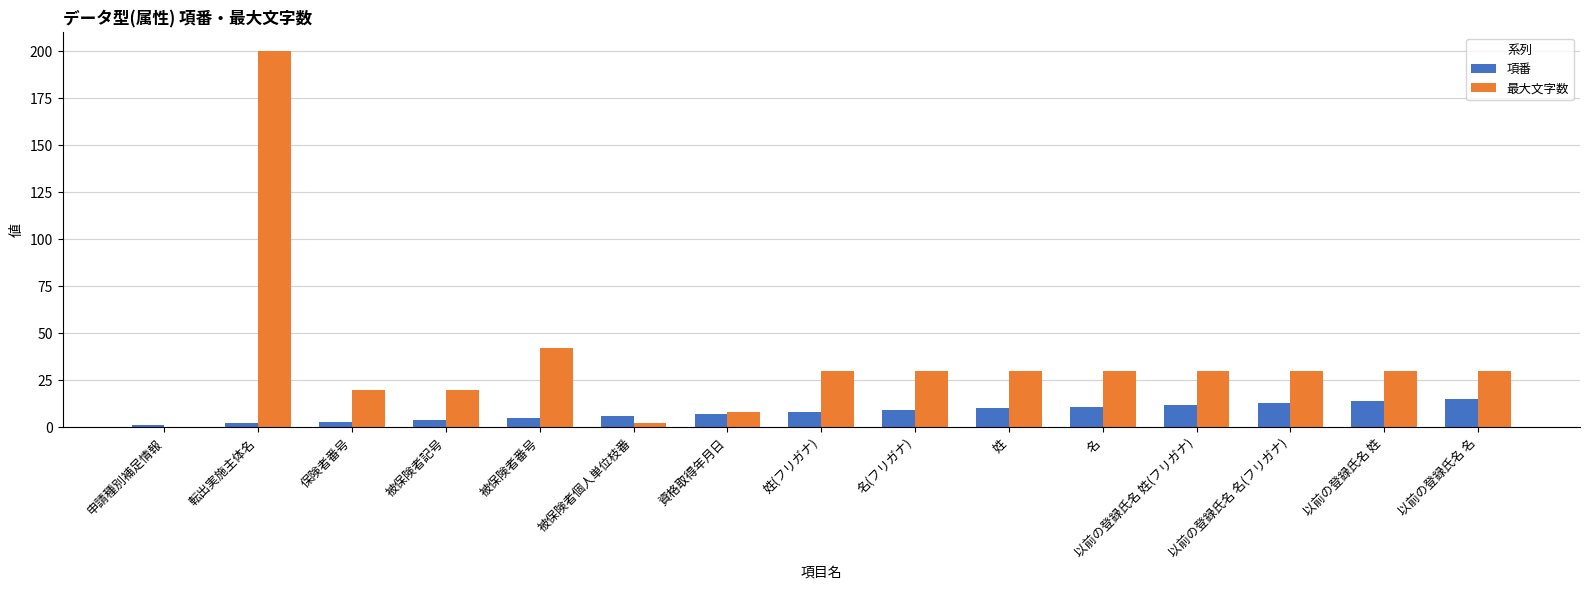

At which category does the chart reach its peak across all series?

転出実施主体名